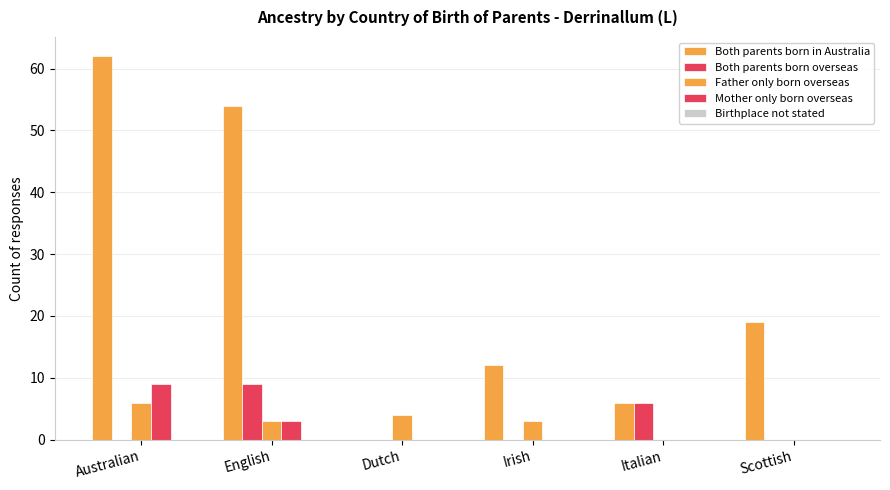

At which label does Father only born overseas first exceed 3?

Australian